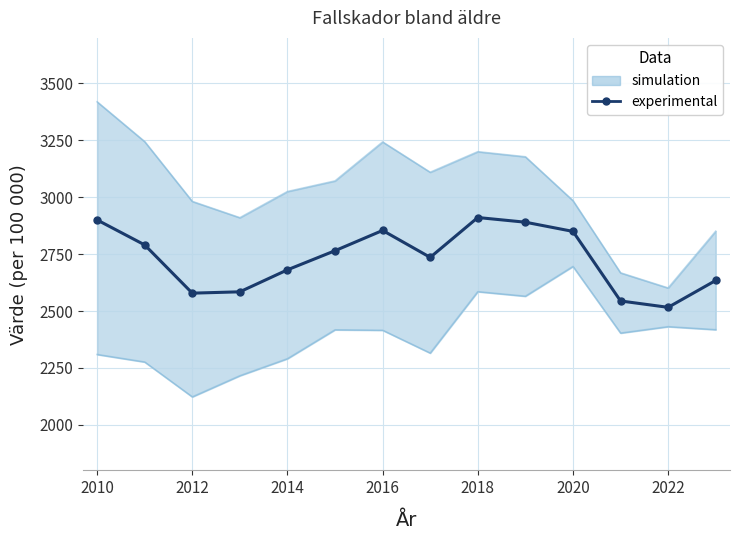

At which category does the data reach its first local valley?

2012